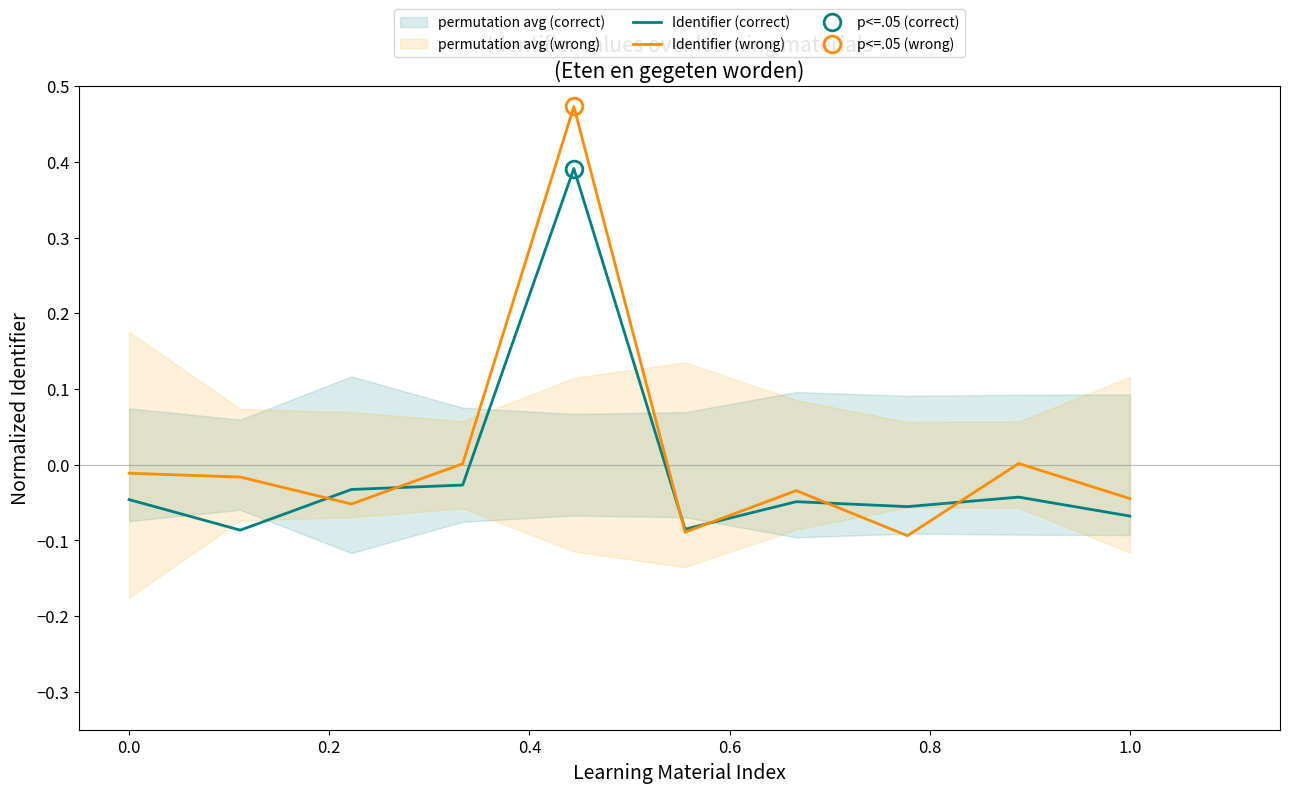

How many data points in Identifier (wrong) are above 0?

3